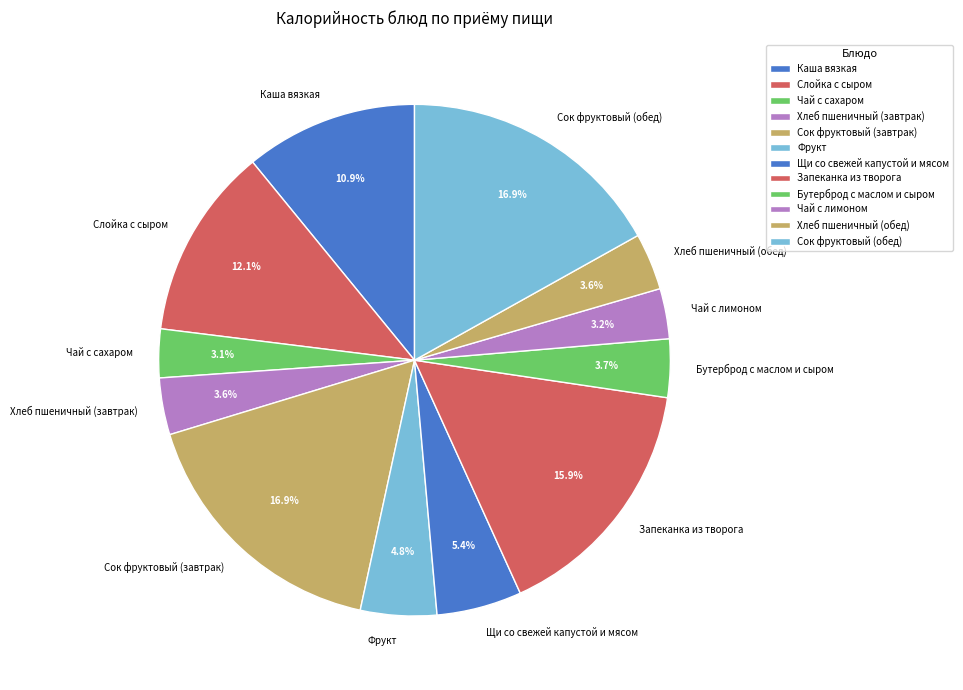

Do Хлеб пшеничный (завтрак) and Сок фруктовый (обед) together represent more than half of the pie?

No